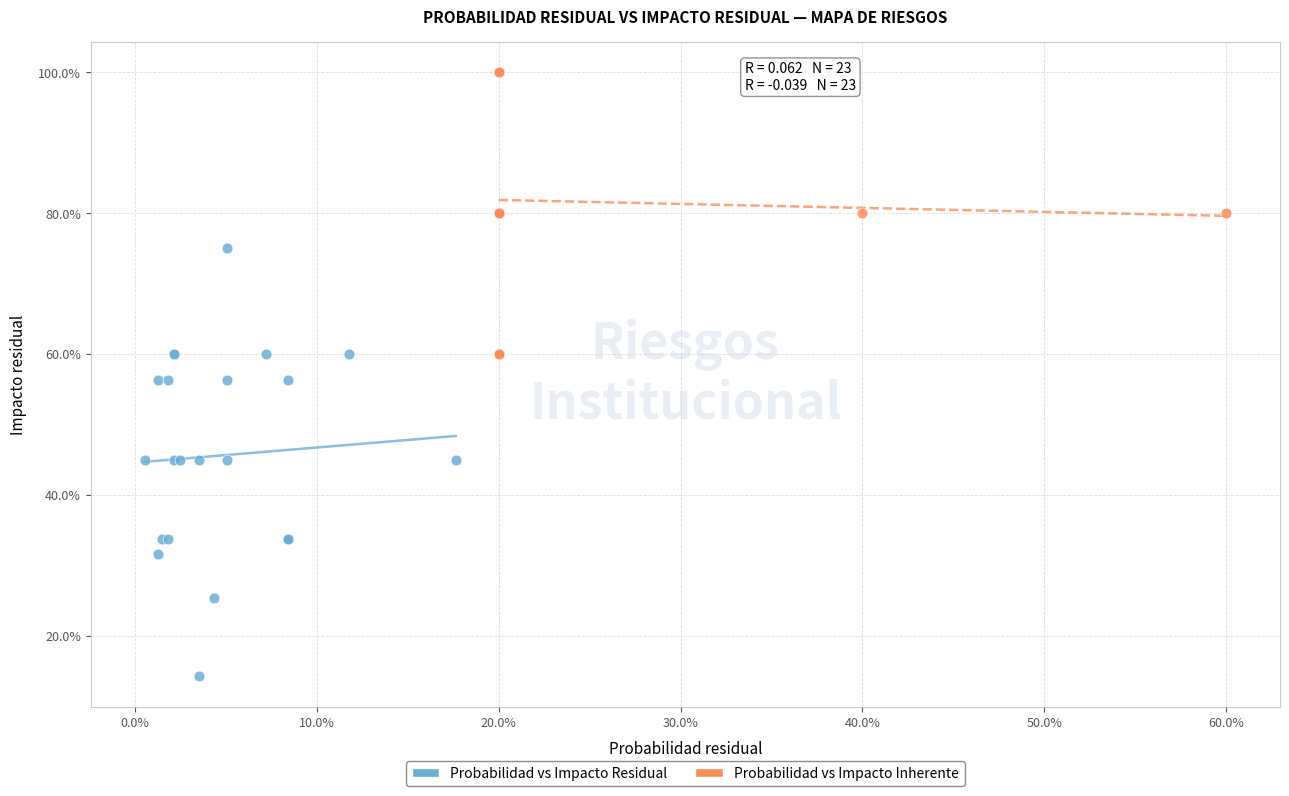

Which series has the largest Y range (max minus min)?

Probabilidad vs Impacto Residual